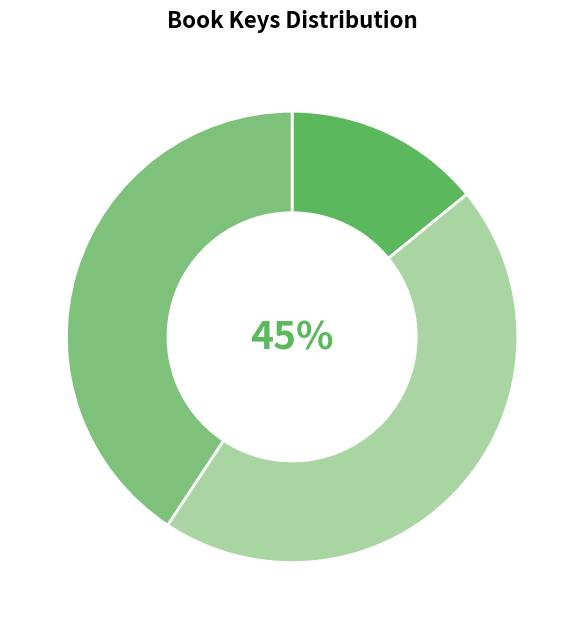

To the nearest percent, what is the average slice percentage?

33%